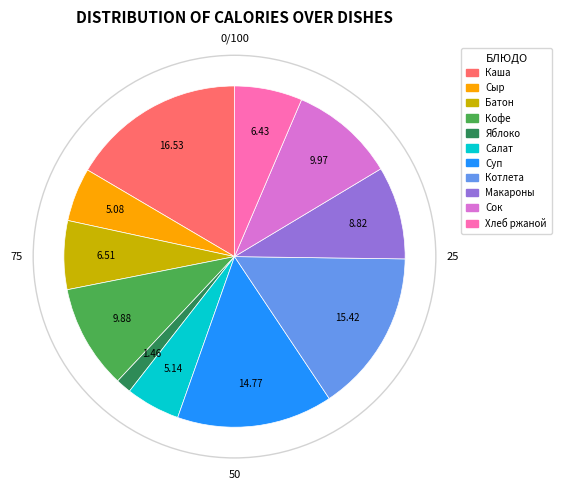

Does any single category account for the majority?

No